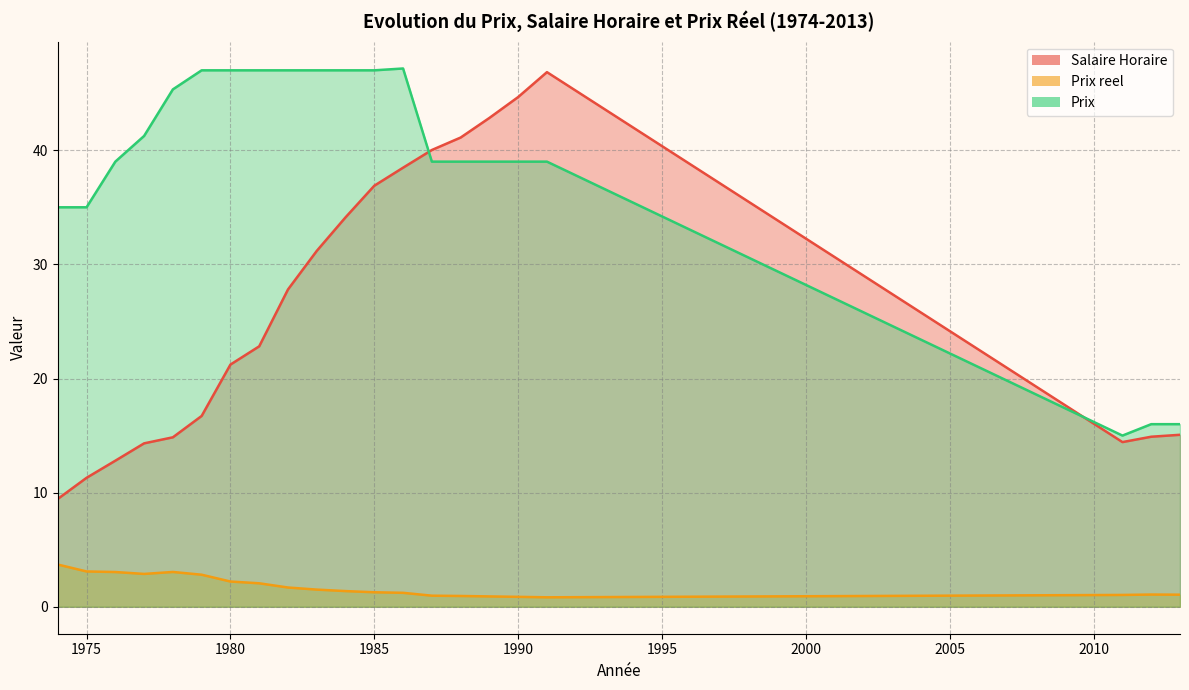

Reading left to right, extract all data points from this chart.

Salaire Horaire: 1974=9.4	1975=11.3	1976=12.8	1977=14.3	1978=14.8	1979=16.7	1980=21.2	1981=22.8	1982=27.8	1983=31.2	1984=34.1	1985=36.9	1986=38.5	1987=40.0	1988=41.1	1989=42.8	1990=44.7	1991=46.8	2011=14.4	2012=14.9	2013=15.1
Prix reel: 1974=3.7	1975=3.1	1976=3.0	1977=2.9	1978=3.1	1979=2.8	1980=2.2	1981=2.1	1982=1.7	1983=1.5	1984=1.4	1985=1.3	1986=1.2	1987=1.0	1988=0.9	1989=0.9	1990=0.9	1991=0.8	2011=1.0	2012=1.1	2013=1.1
Prix: 1974=35.0	1975=35.0	1976=39.0	1977=41.2	1978=45.3	1979=47.0	1980=47.0	1981=47.0	1982=47.0	1983=47.0	1984=47.0	1985=47.0	1986=47.2	1987=39.0	1988=39.0	1989=39.0	1990=39.0	1991=39.0	2011=15.0	2012=16.0	2013=16.0